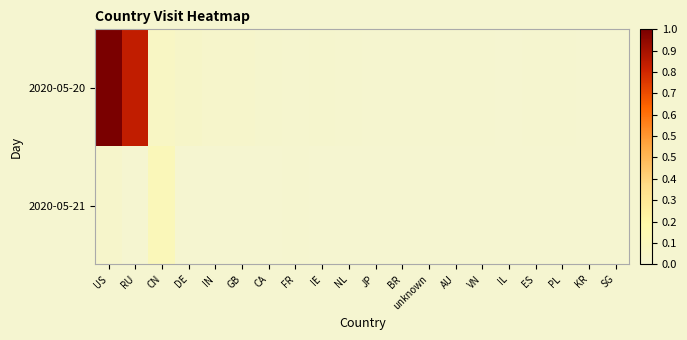

At which category is the sum across all series the highest?

US